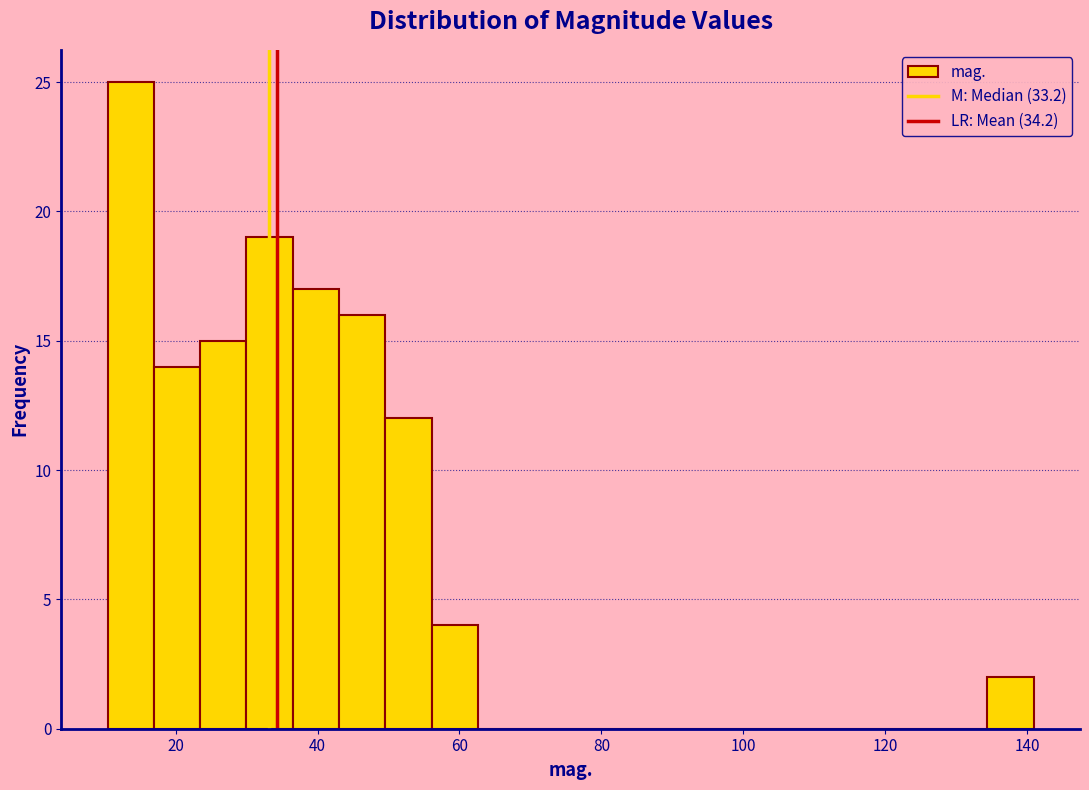

Read against the x-axis, roughly where is the centre of the tallest bar?

14